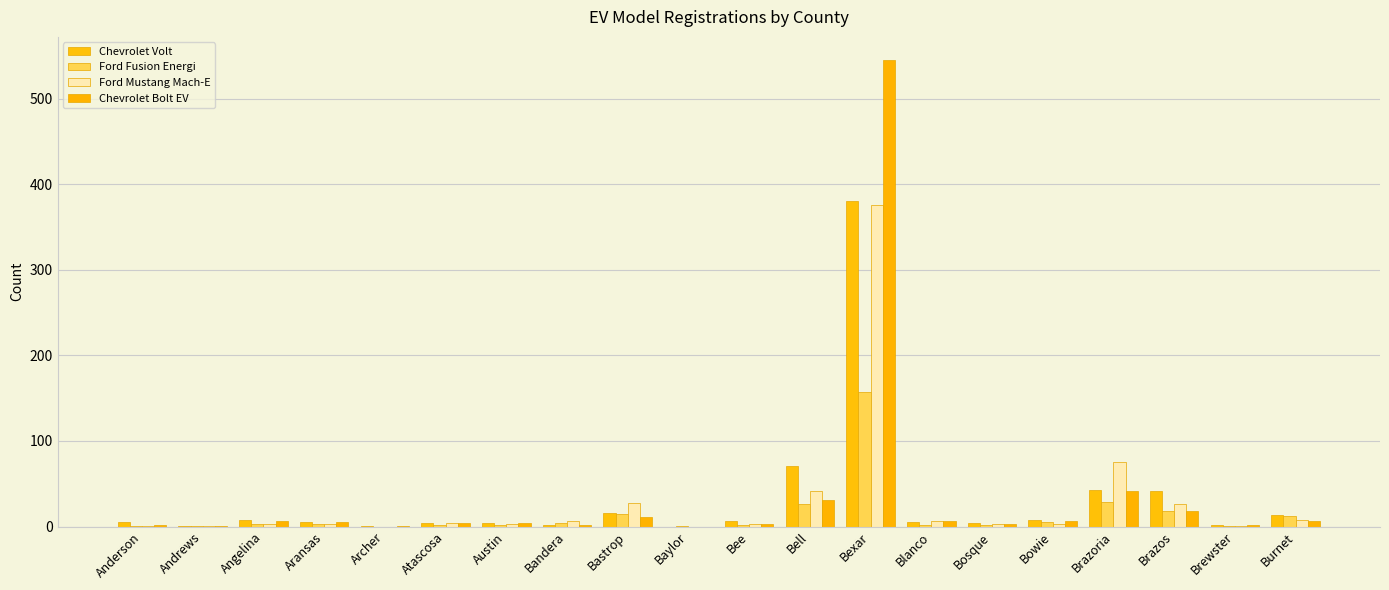

Reading right to left, what are all the values shown in this chart?

Chevrolet Volt: Burnet=13	Brewster=2	Brazos=41	Brazoria=43	Bowie=8	Bosque=4	Blanco=5	Bexar=380	Bell=71	Bee=6	Baylor=0	Bastrop=16	Bandera=2	Austin=4	Atascosa=4	Archer=1	Aransas=5	Angelina=8	Andrews=1	Anderson=5
Ford Fusion Energi: Burnet=12	Brewster=1	Brazos=18	Brazoria=29	Bowie=5	Bosque=2	Blanco=2	Bexar=157	Bell=26	Bee=2	Baylor=1	Bastrop=15	Bandera=4	Austin=2	Atascosa=2	Archer=0	Aransas=3	Angelina=3	Andrews=1	Anderson=1
Ford Mustang Mach-E: Burnet=8	Brewster=1	Brazos=26	Brazoria=75	Bowie=3	Bosque=3	Blanco=6	Bexar=376	Bell=41	Bee=3	Baylor=0	Bastrop=28	Bandera=7	Austin=3	Atascosa=4	Archer=0	Aransas=3	Angelina=3	Andrews=1	Anderson=1
Chevrolet Bolt EV: Burnet=6	Brewster=2	Brazos=18	Brazoria=42	Bowie=6	Bosque=3	Blanco=6	Bexar=545	Bell=31	Bee=3	Baylor=0	Bastrop=11	Bandera=2	Austin=4	Atascosa=4	Archer=1	Aransas=5	Angelina=7	Andrews=1	Anderson=2